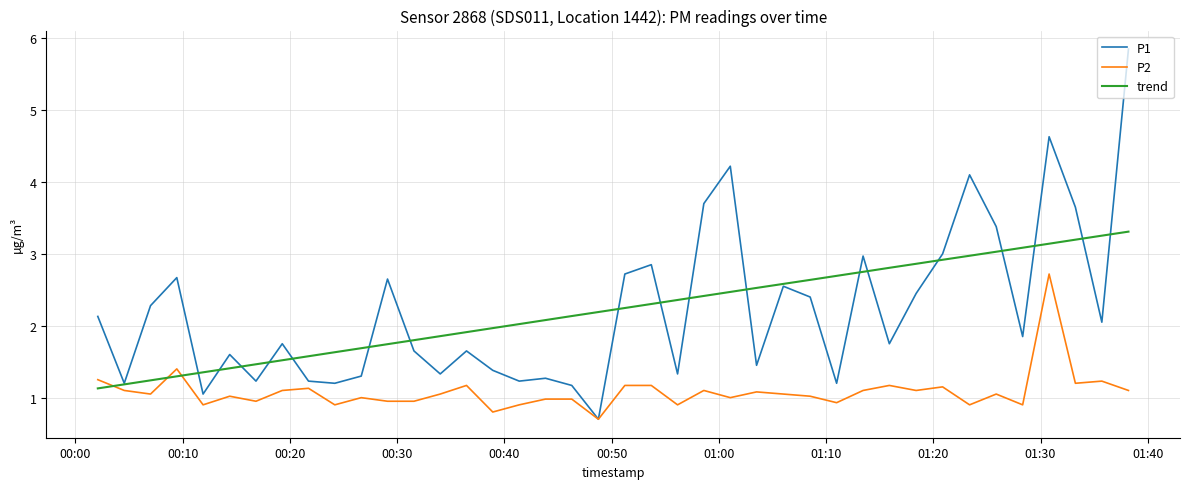

True or false: P2 and trend cross at least once.

True